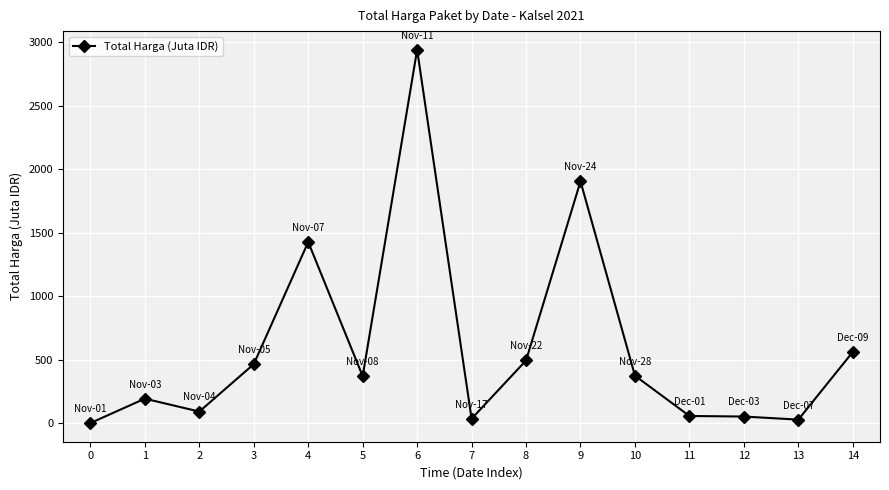

Where is the data nearest to the value 1469?

4